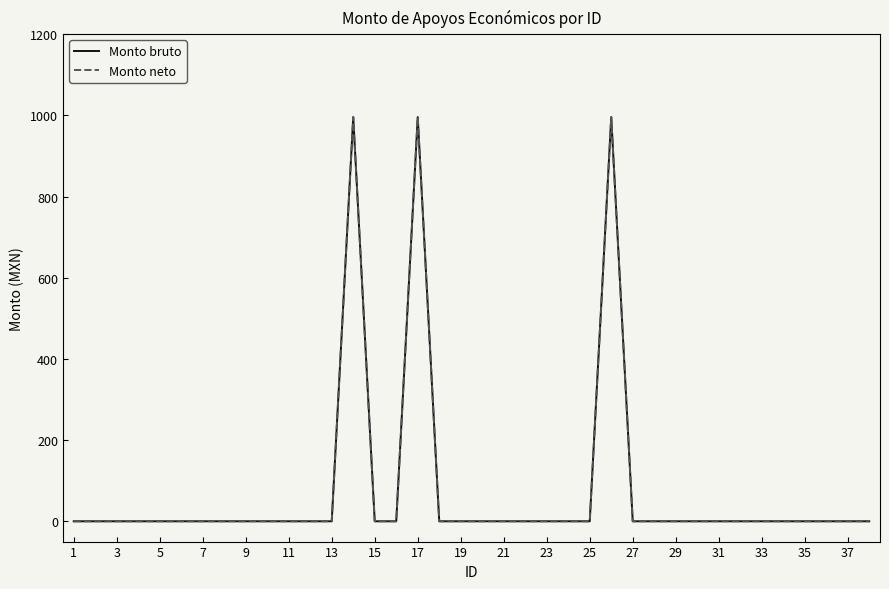

How many lines are shown in the chart?

2